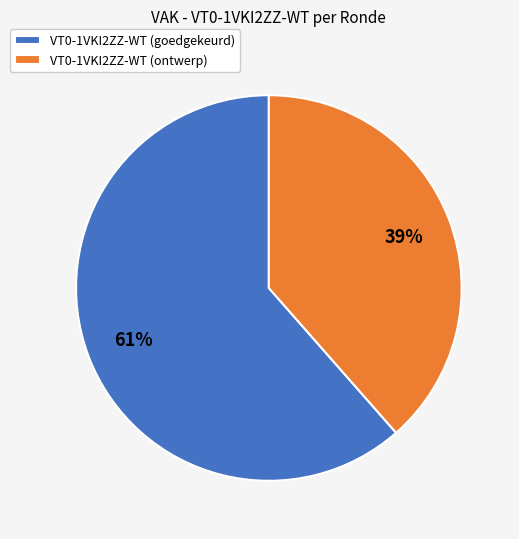

Which slice is the smallest?

VT0-1VKI2ZZ-WT (ontwerp)